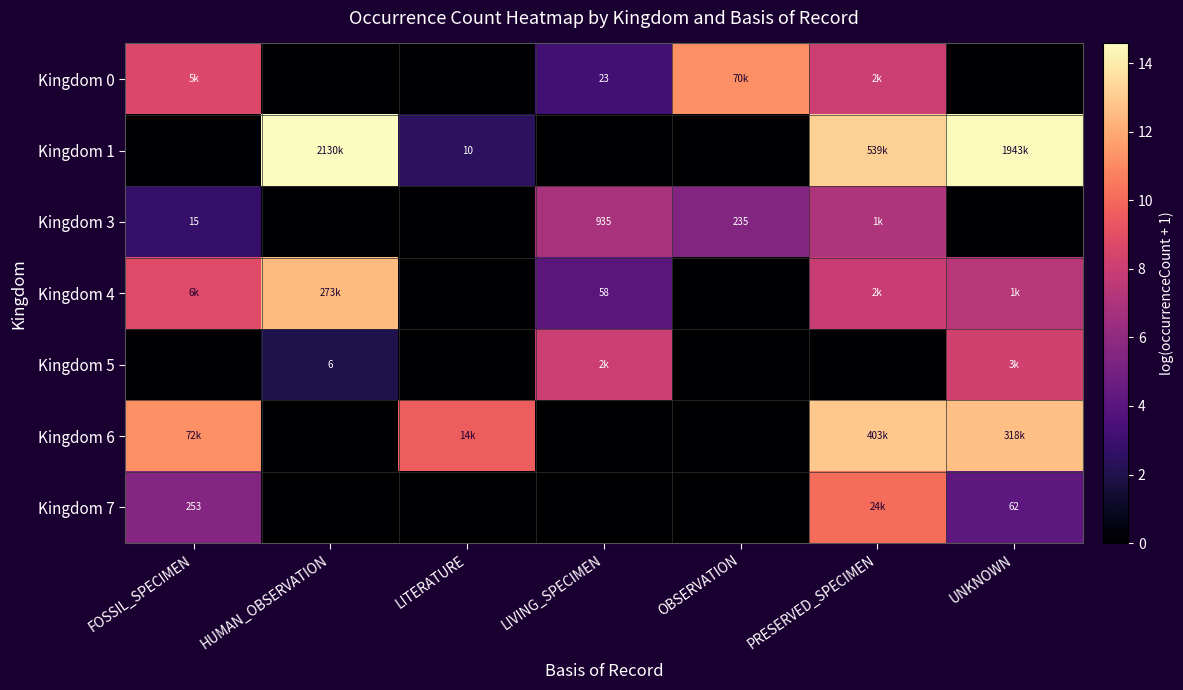

What is the sum of the Kingdom 1 values at LITERATURE and FOSSIL_SPECIMEN?

2.4